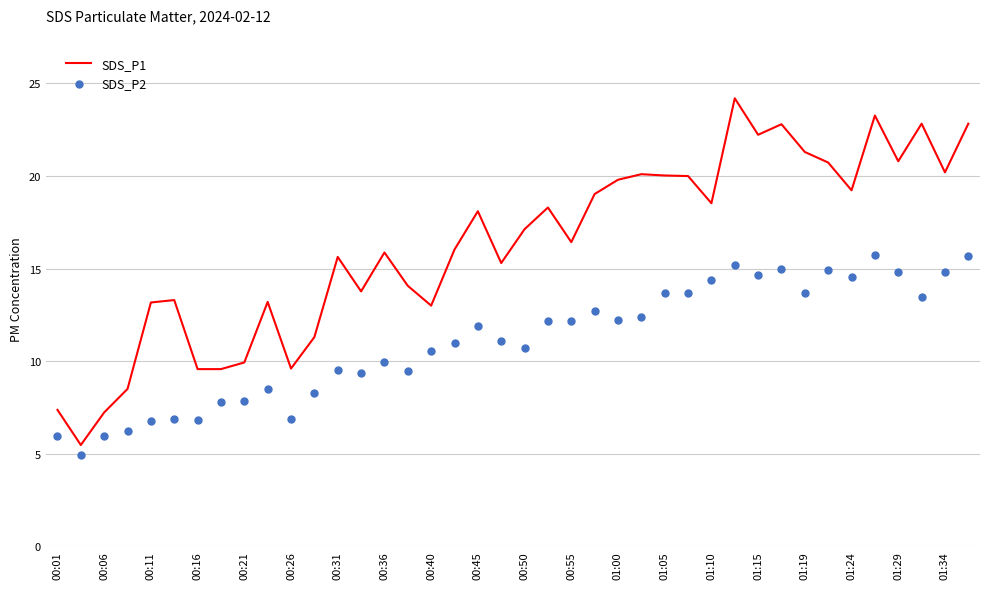

Which series contains the lowest Y value?

SDS_P2